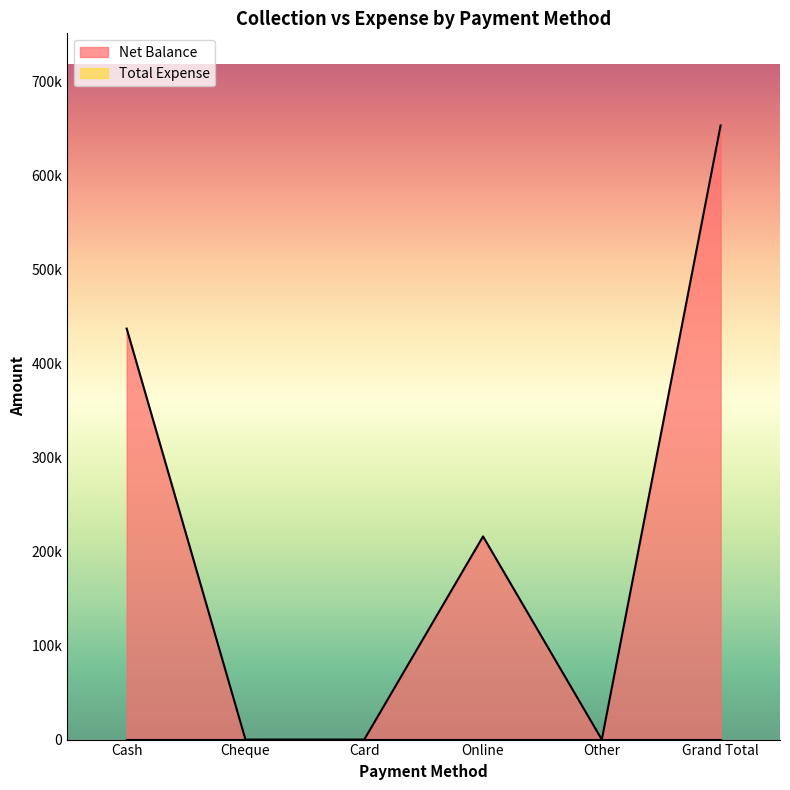

What is the label of the 1st point from the right?

Grand Total